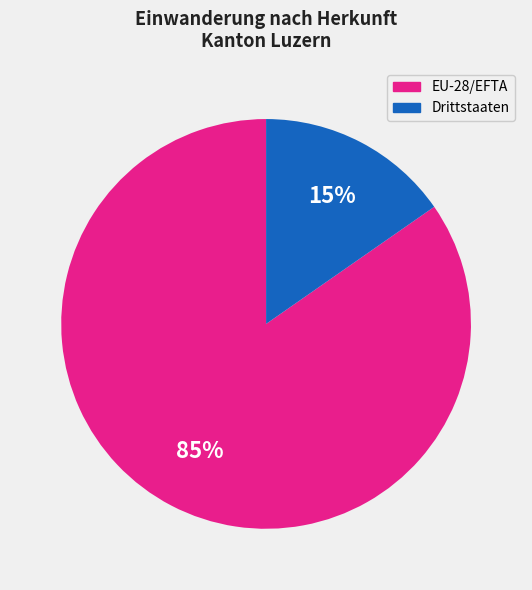

Is the sum of EU-28/EFTA and Drittstaaten greater than half?

Yes